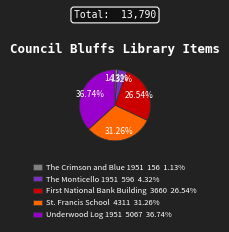

The The Monticello 1951 slice represents 10% of the pie. True or false?

False